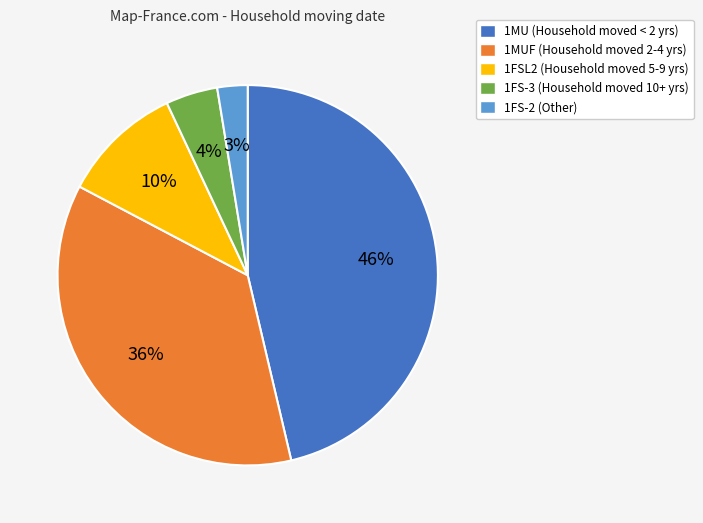

To the nearest percent, what is the average slice percentage?

20%